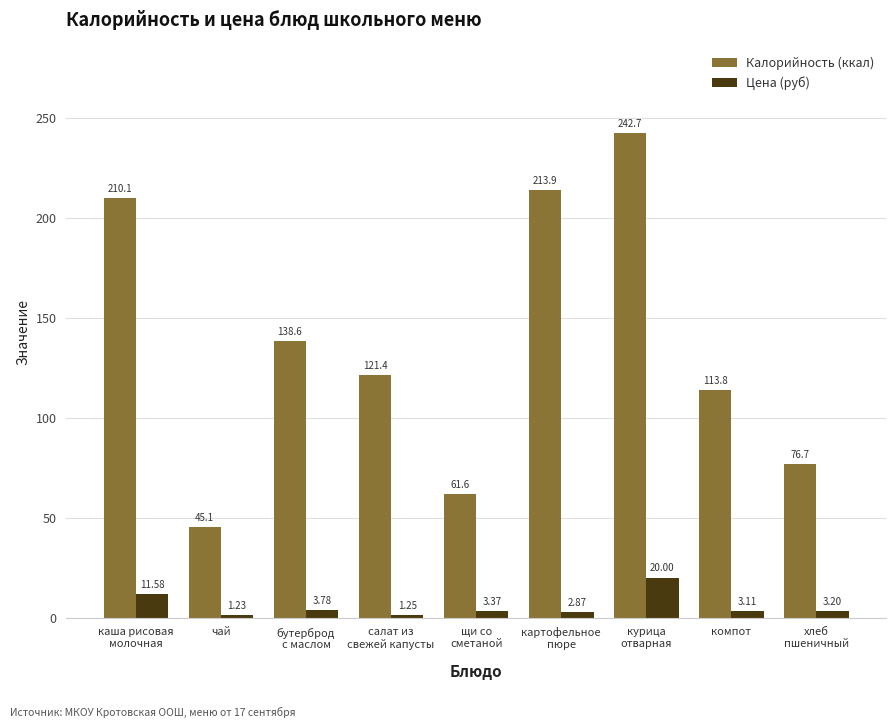

What is the average value of the Цена (руб) series?

5.6